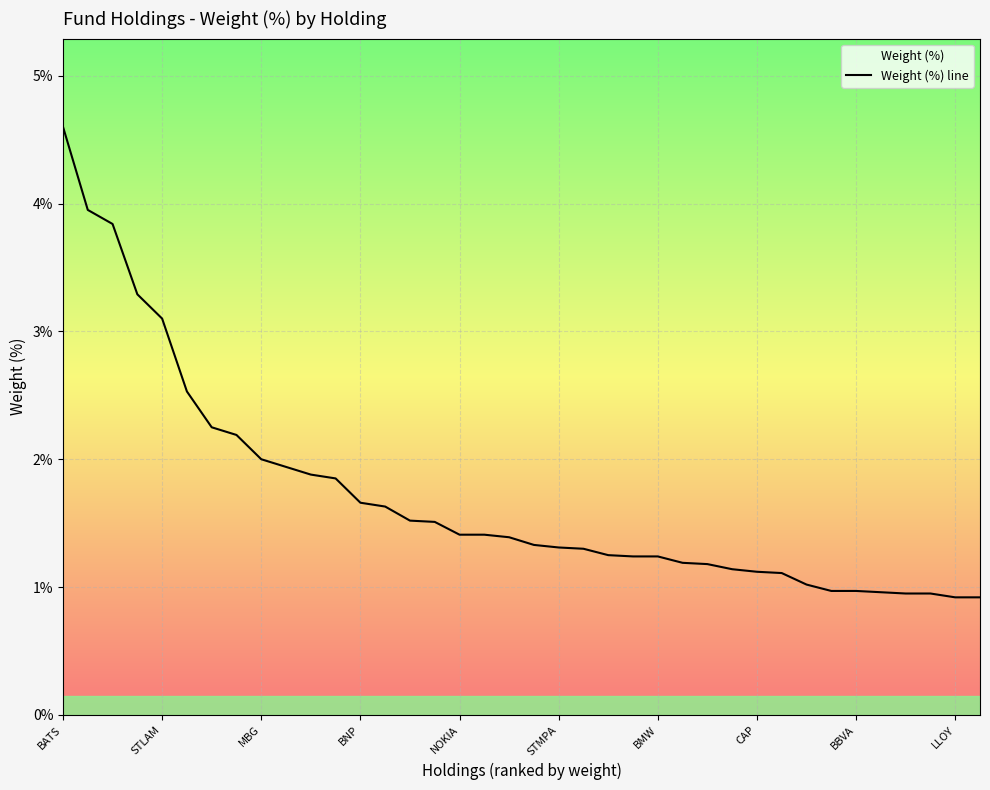

Where does the data first go above 1?

BATS